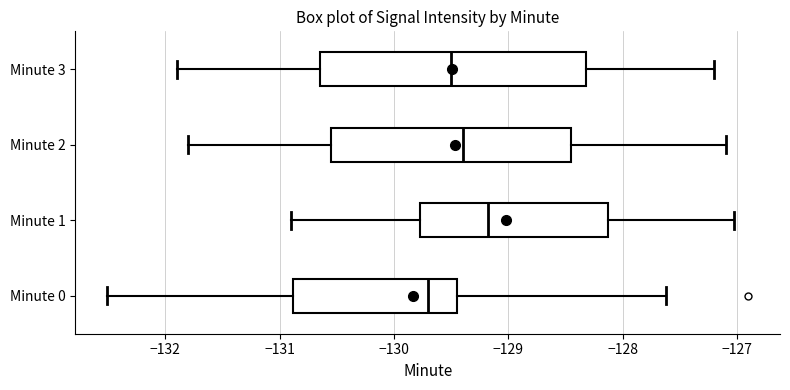

Where is the left edge of the box for Minute 0 on the x-axis? The values are not printed on the chart, so give them approximately, as read against the axis.

-130.9